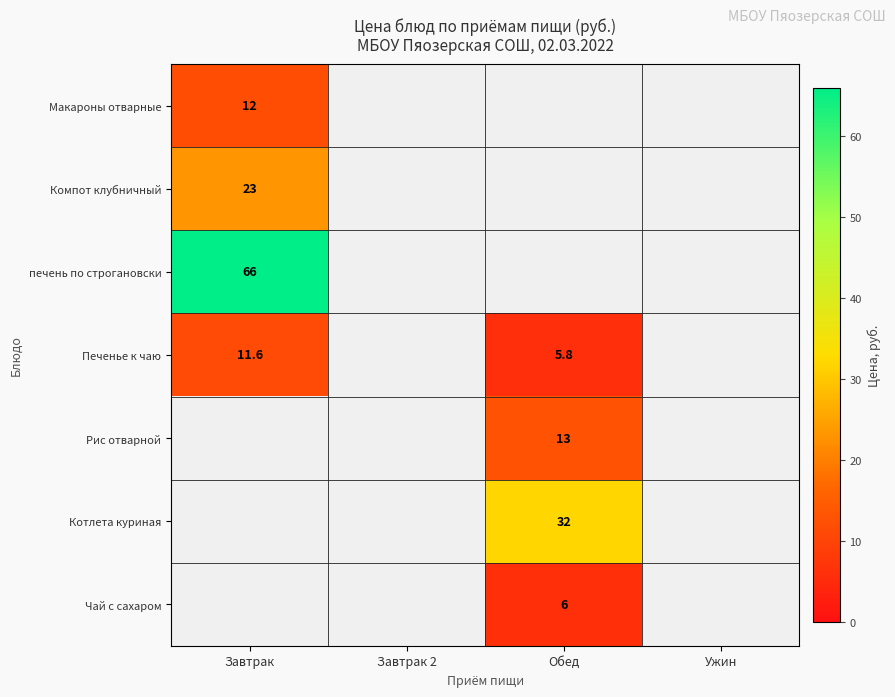

The Чай с сахаром series shows 3.5 at Обед. True or false?

False